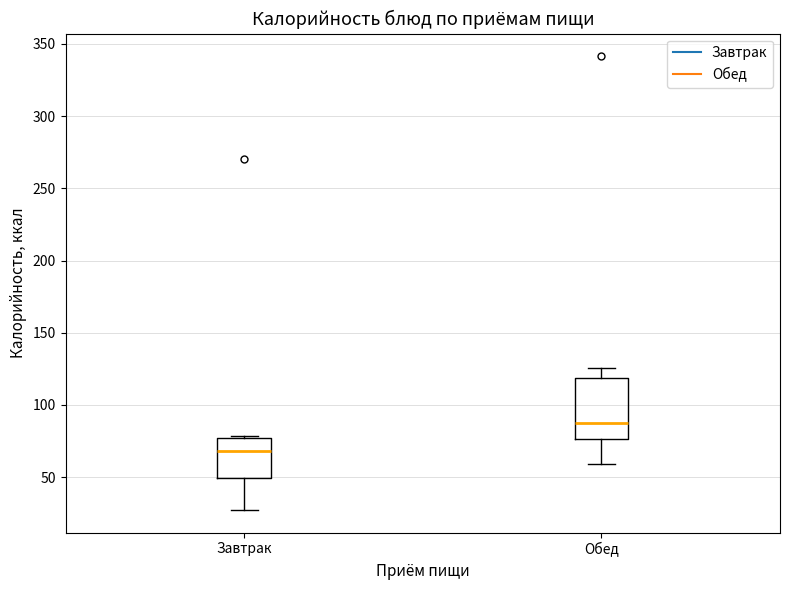

Reading left to right, read every box against the y-axis: the position of its median line, the range the box covers, and the ends of its whiskers. The values are not printed on the chart, so give them approximately, as read against the axis.

Завтрак: median 70, box 50 to 75, whiskers 25 to 80
Обед: median 90, box 75 to 120, whiskers 60 to 125